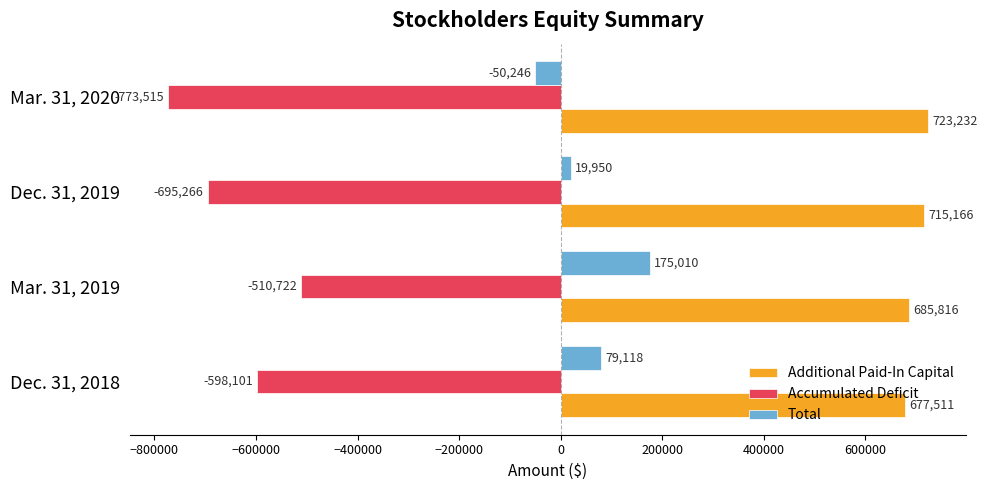

What is the average value of the Additional Paid-In Capital series?

700431